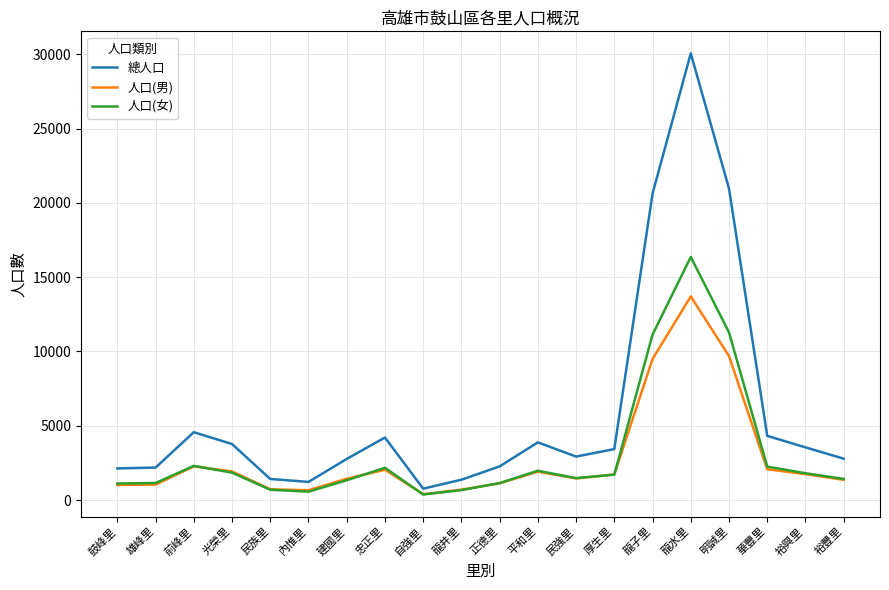

Which series has the largest total across all categories?

總人口